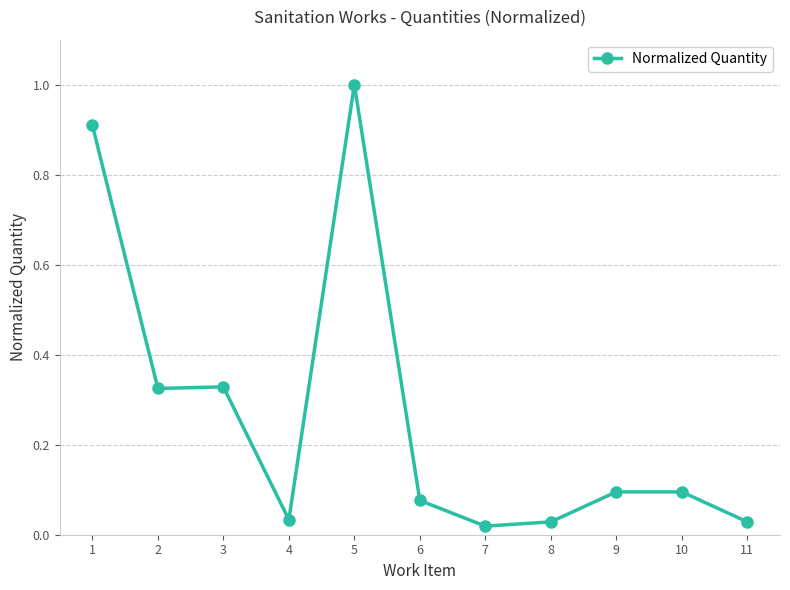

How many data points does each series have?

11